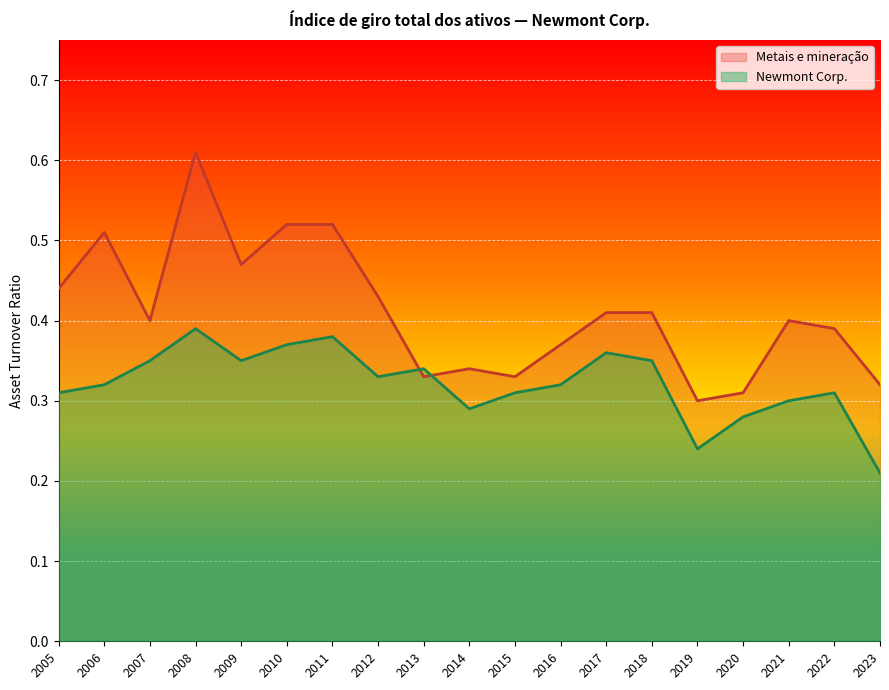

What is the average value of the Metais e mineração series?

0.4